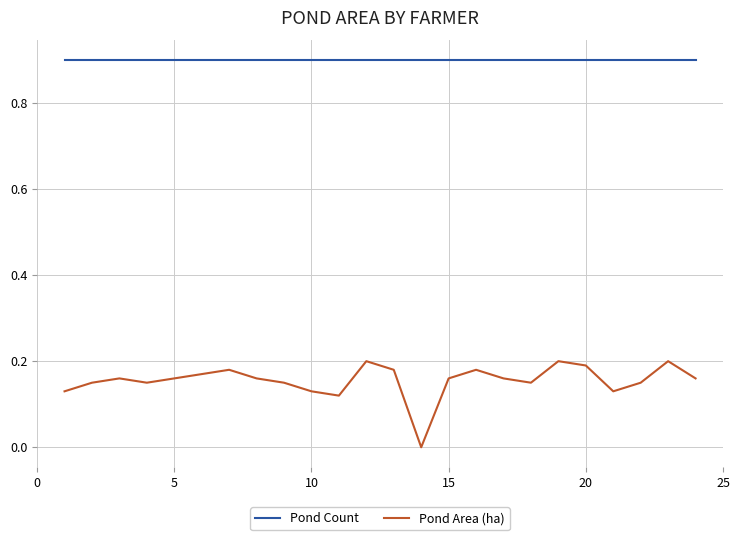

What are all the series names shown in the legend?

Pond Count, Pond Area (ha)